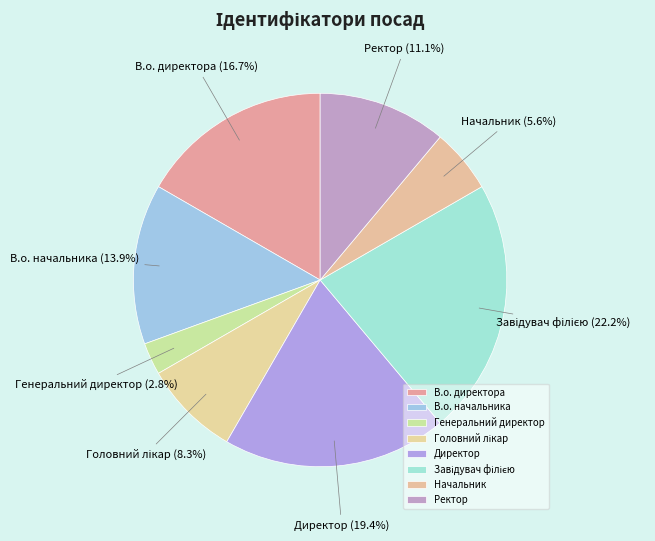

How many slices are in this pie chart?

8